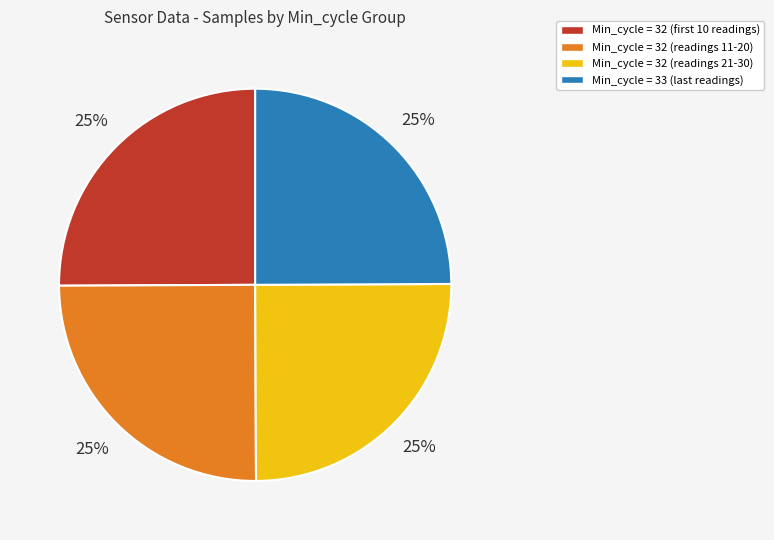

How many segments does this pie chart have?

4